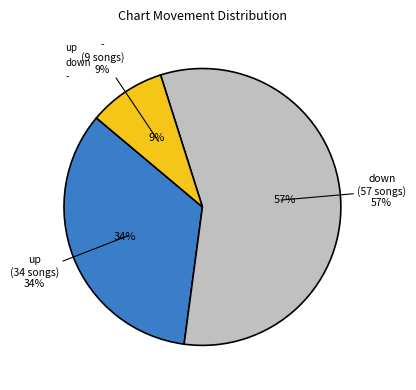

Count the number of slices in the pie.

3